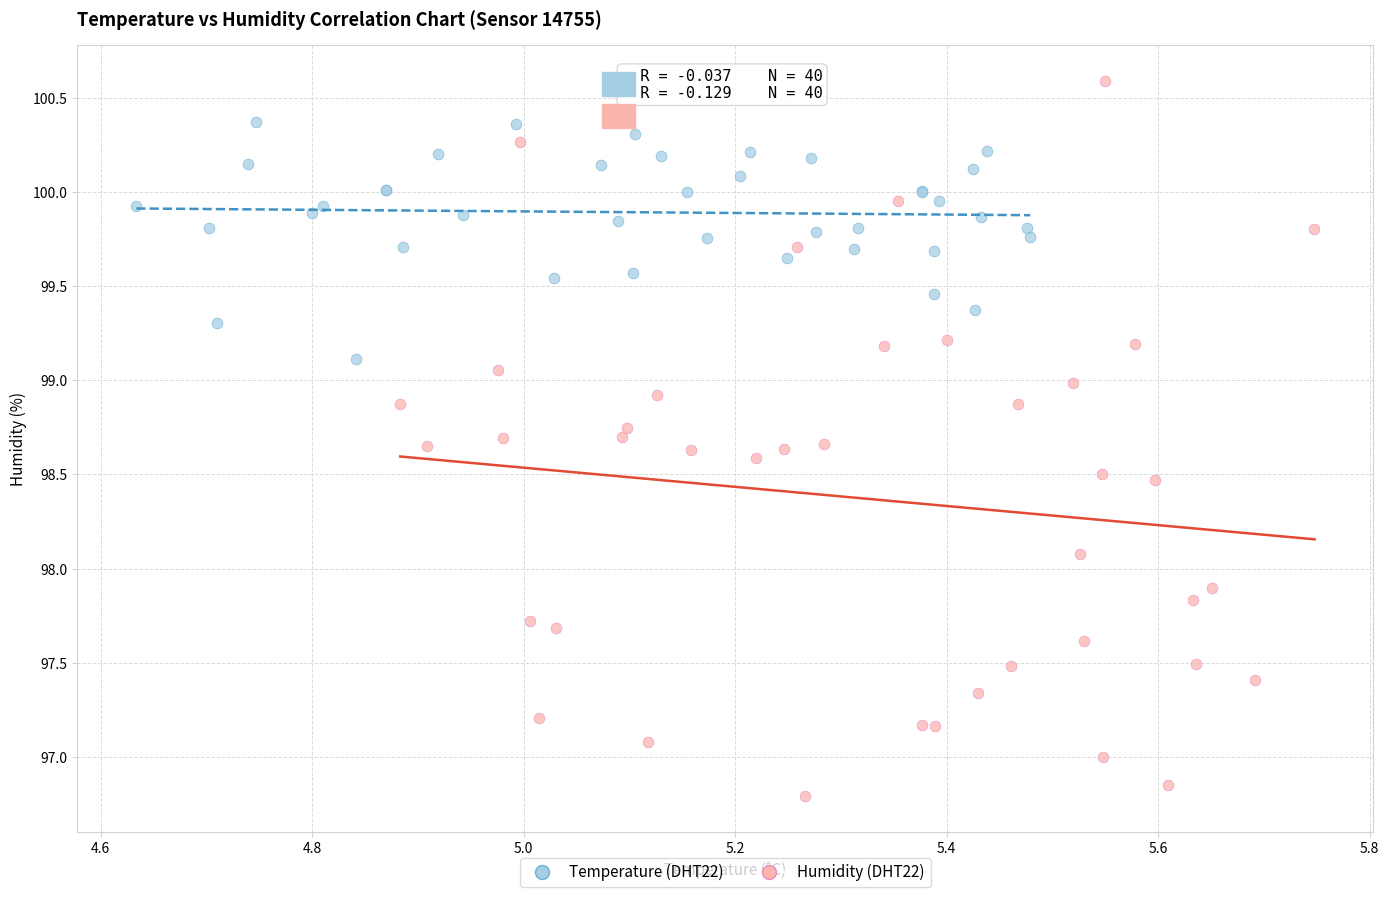

Which series reaches the minimum Y coordinate?

Humidity (DHT22)